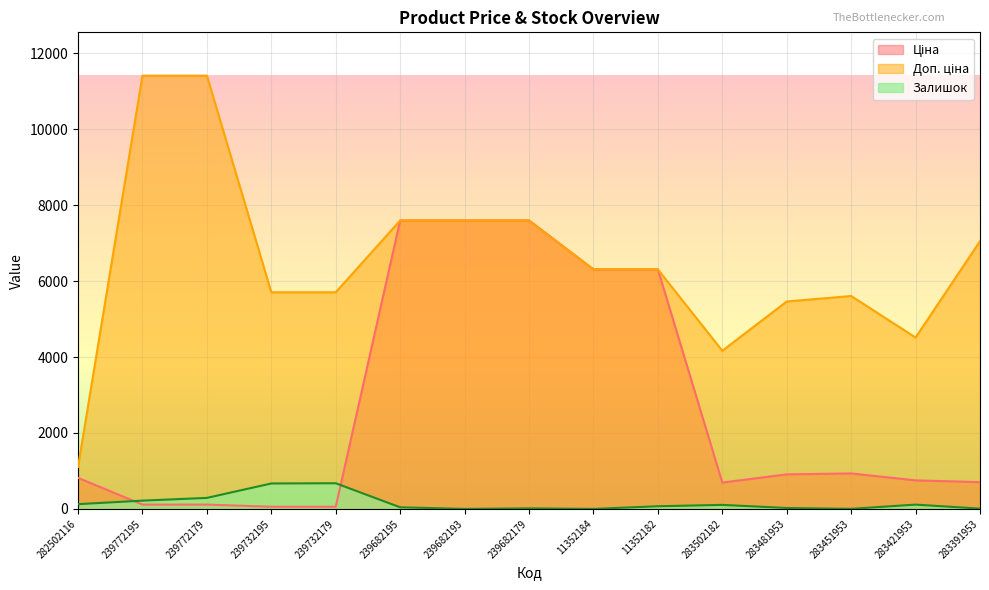

What is the label of the 15th point from the left?

283391953